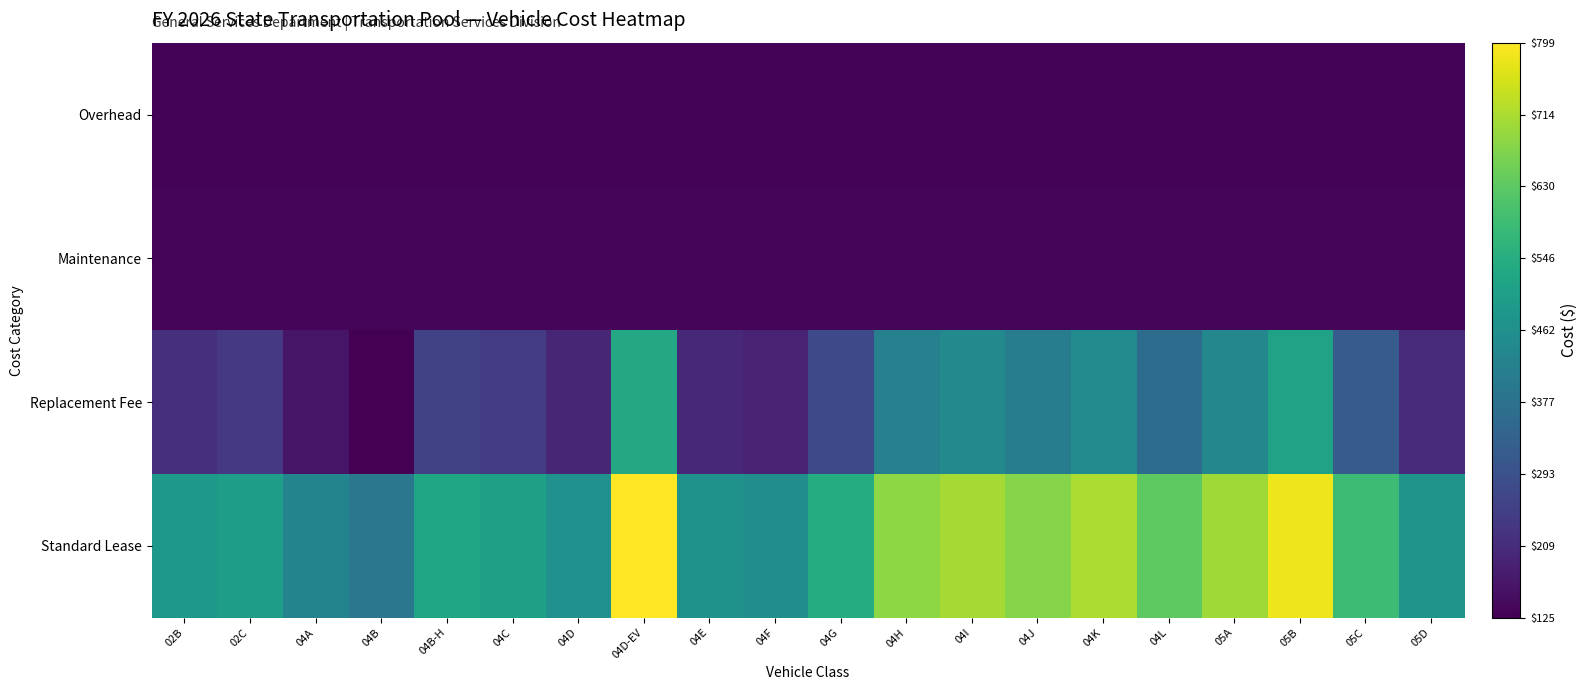

At which category is the sum across all series the highest?

04D-EV